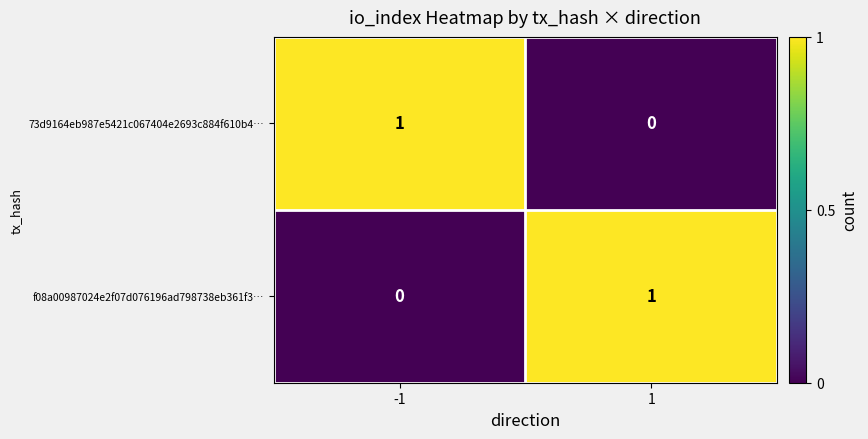

At 1, list the series in order from largest to smallest.

f08a00987024e2f07d076196ad798738eb361f3…, 73d9164eb987e5421c067404e2693c884f610b4…